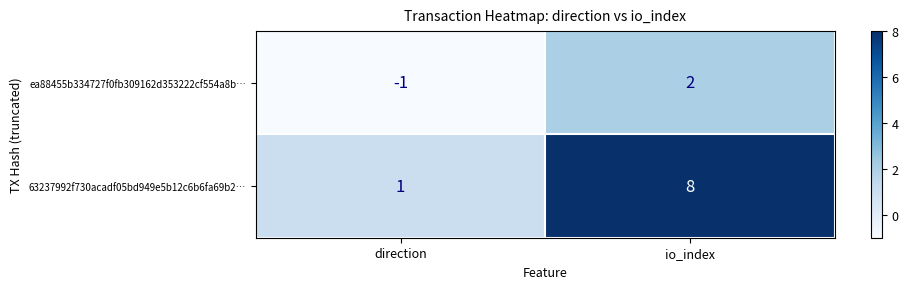

What is the difference between the highest and lowest values at io_index?

6